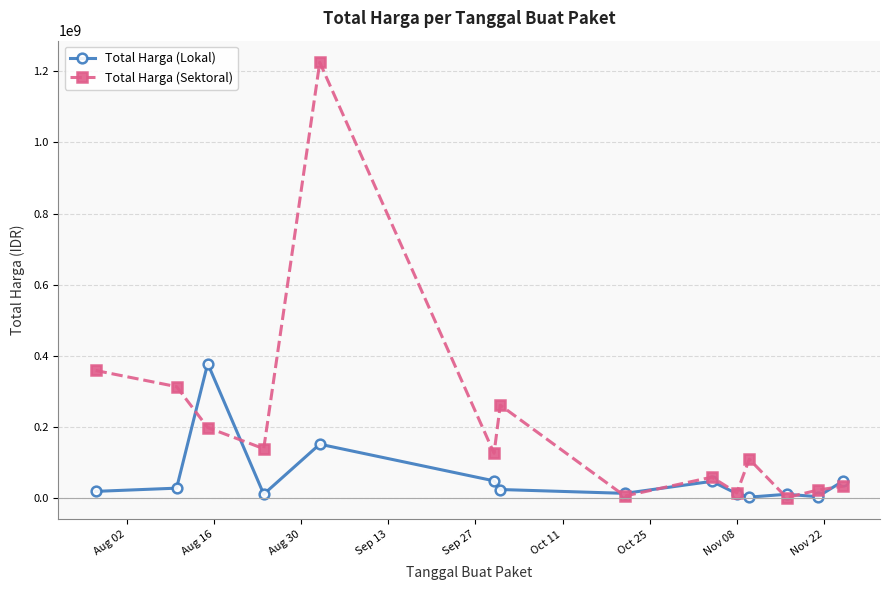

What is the average value of the Total Harga (Sektoral) series?

205691370